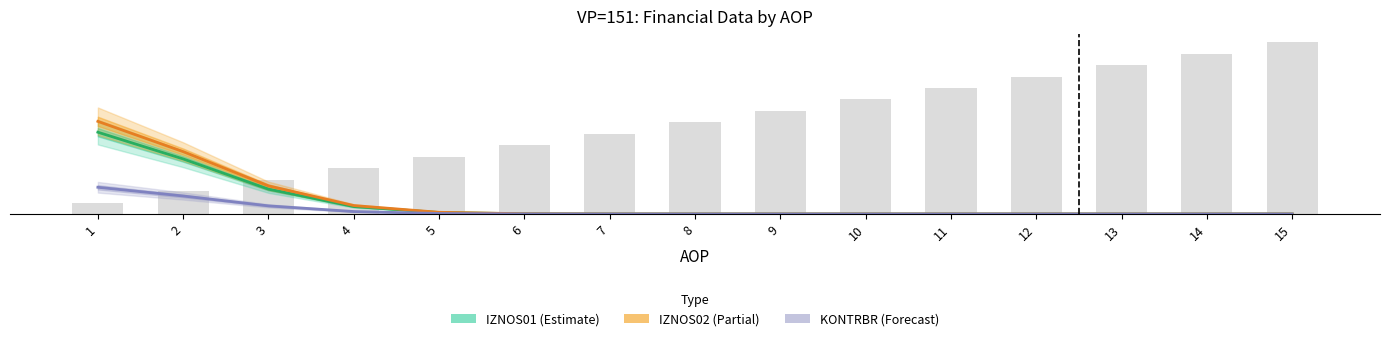

Between 1 and 2, which is larger?

1